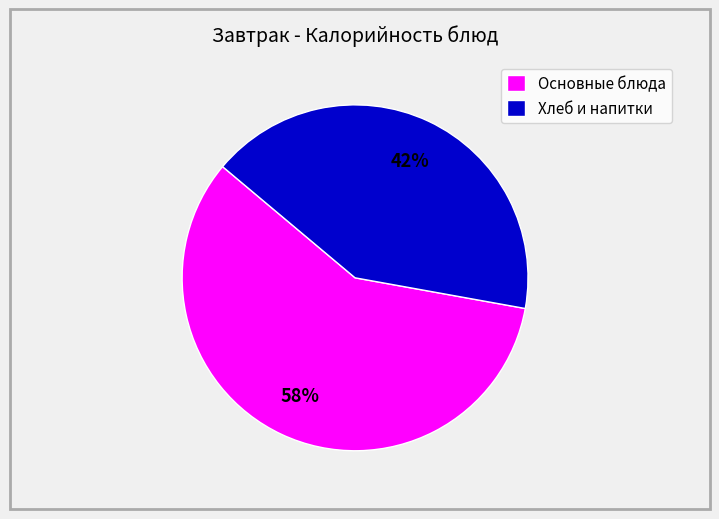

How many segments does this pie chart have?

2